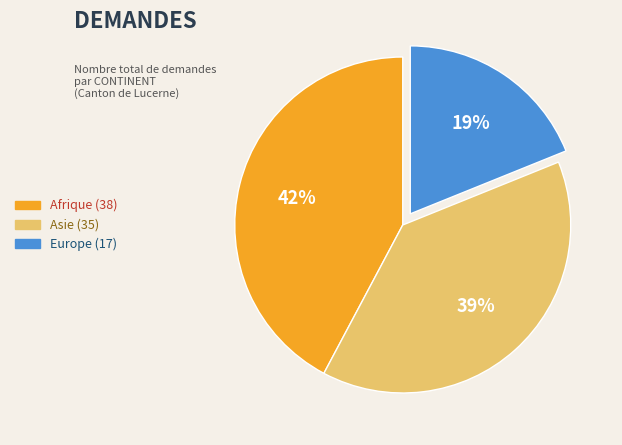

Does Afrique represent more than half of the total?

No